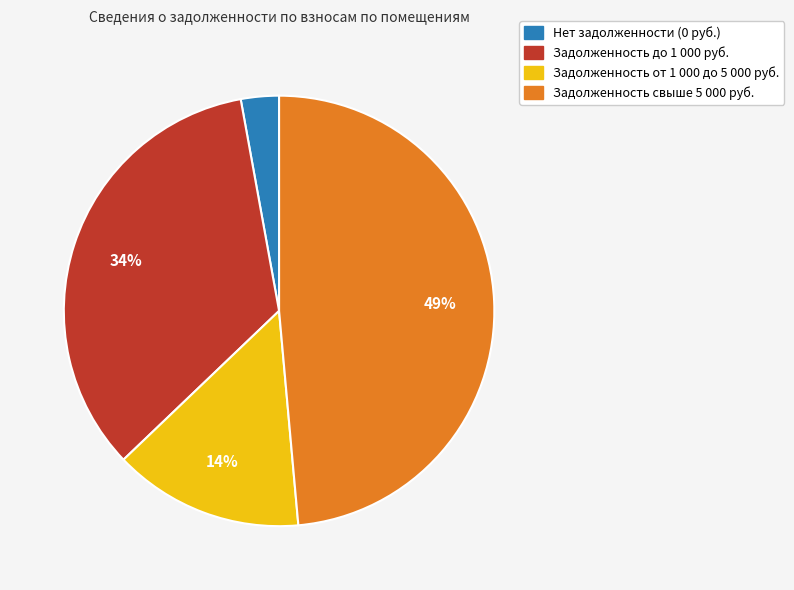

Is there a majority slice in this chart?

No